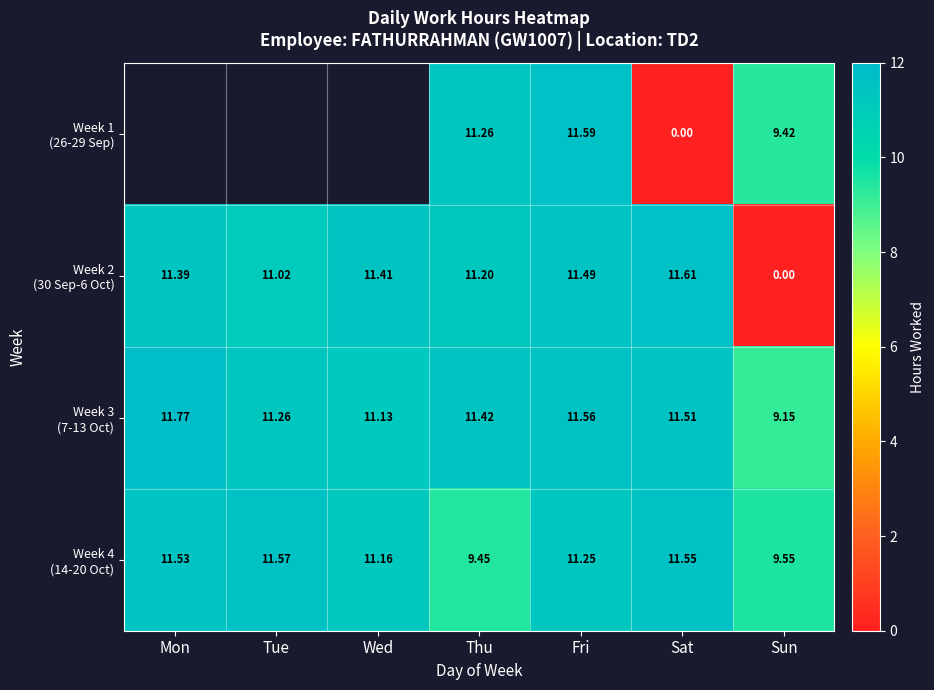

The value of Week 2 (30 Sep-6 Oct) at Thu is 17.5. True or false?

False